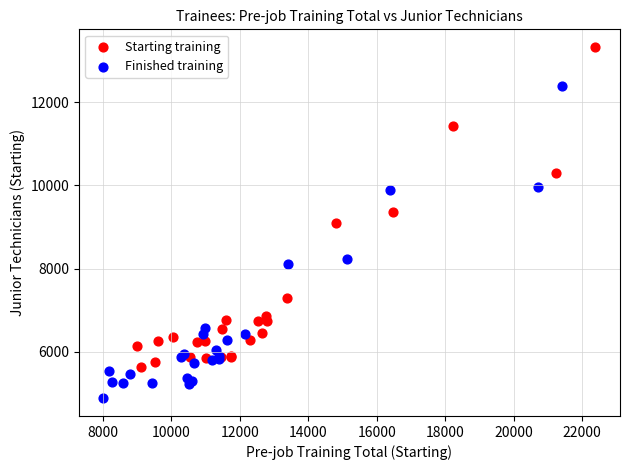

Which series has the largest Y range (max minus min)?

Starting training